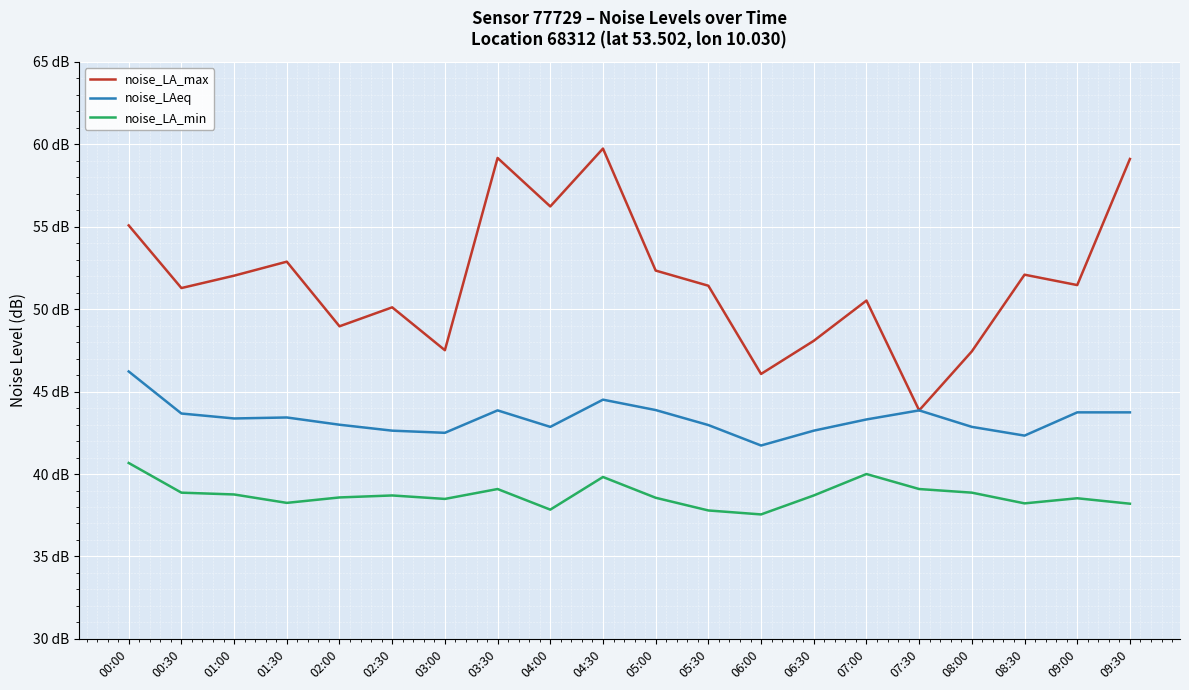

List the series in order of their overall mean, highest first.

noise_LA_max, noise_LAeq, noise_LA_min